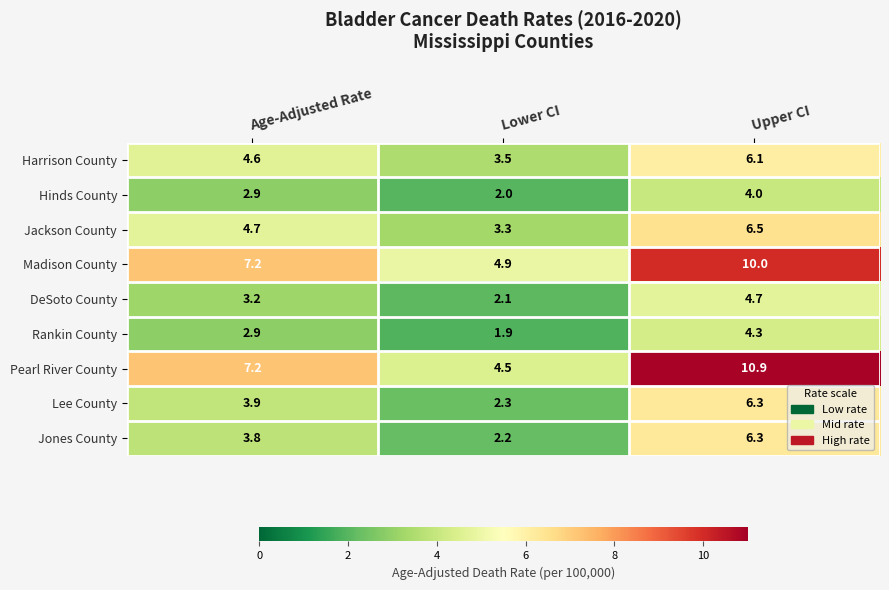

How many data points does each series have?

3